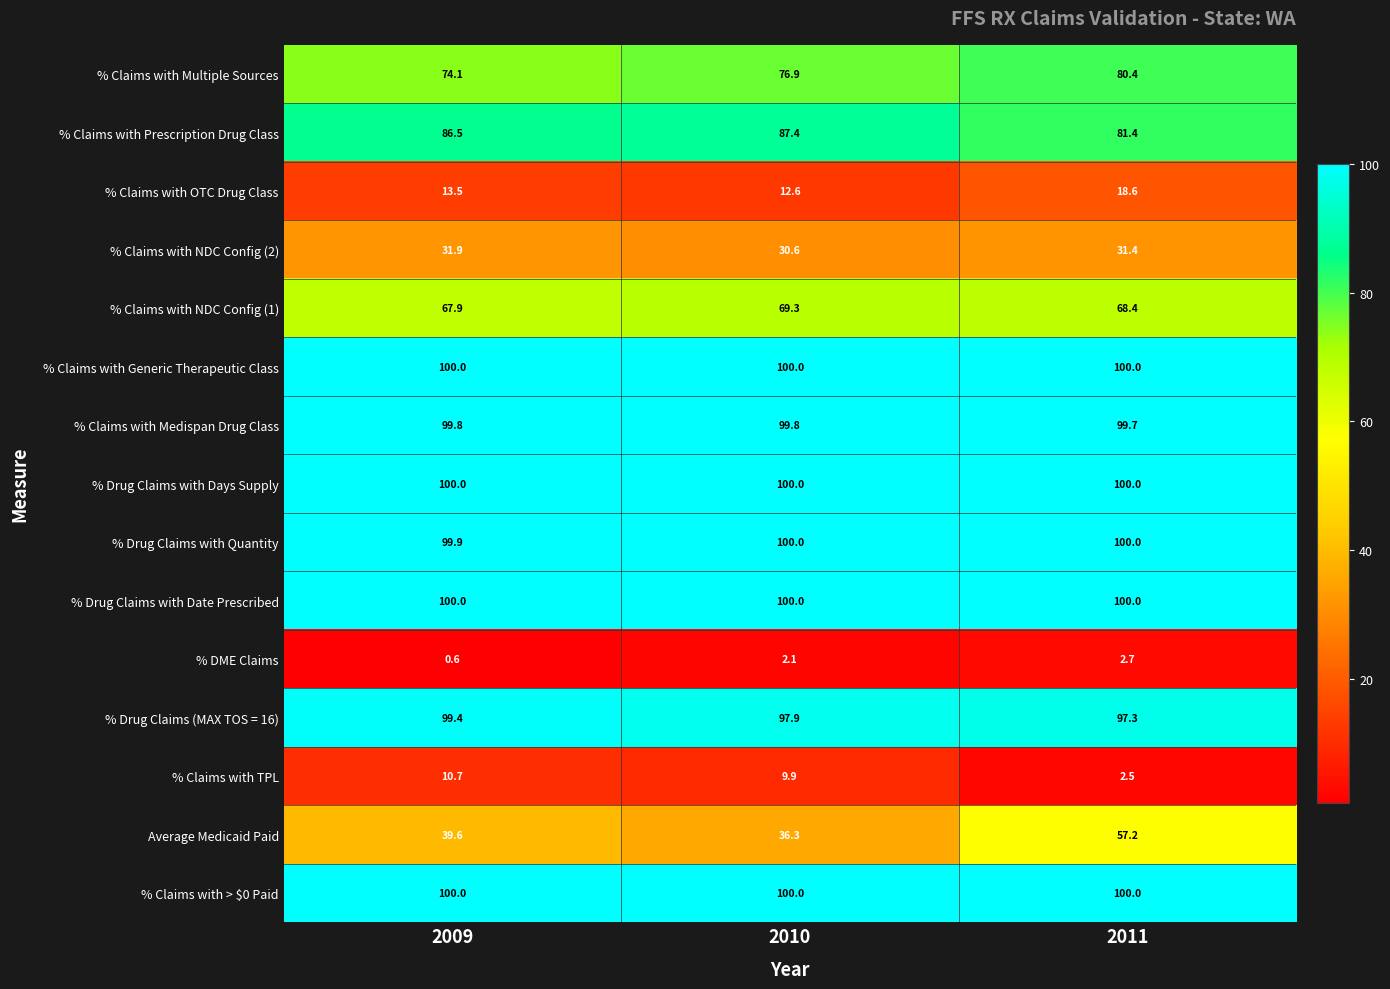

Which category has the highest value in the % DME Claims series?

2011